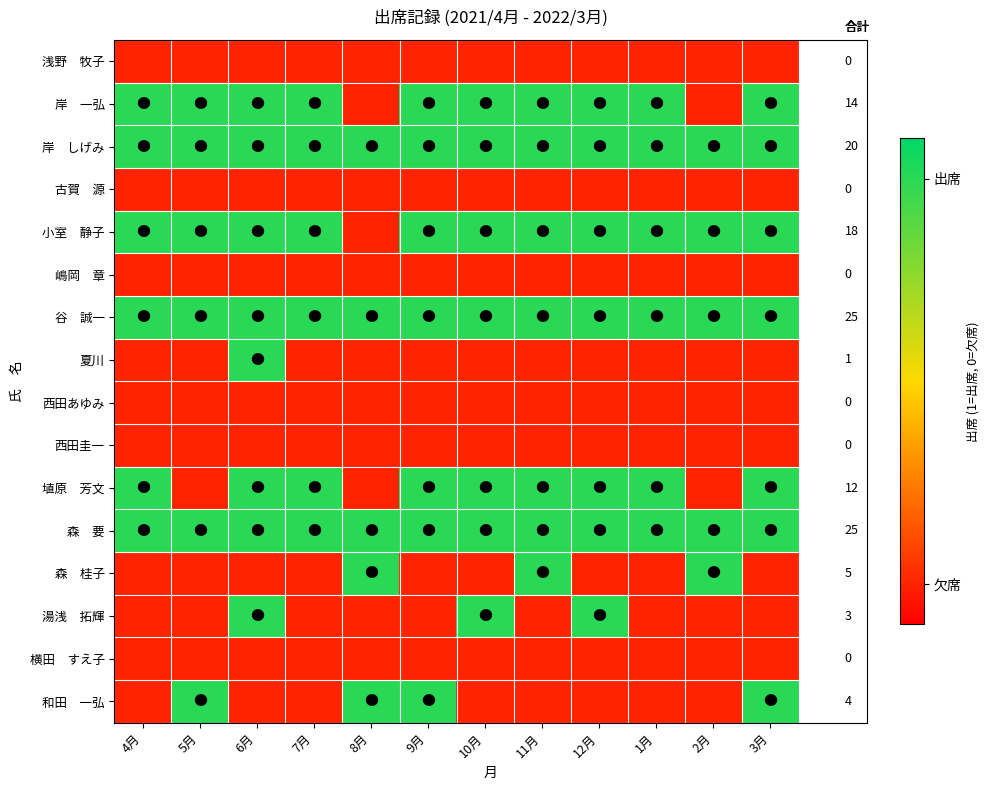

True or false: 森 桂子 has a value of 0 at 12月.

True